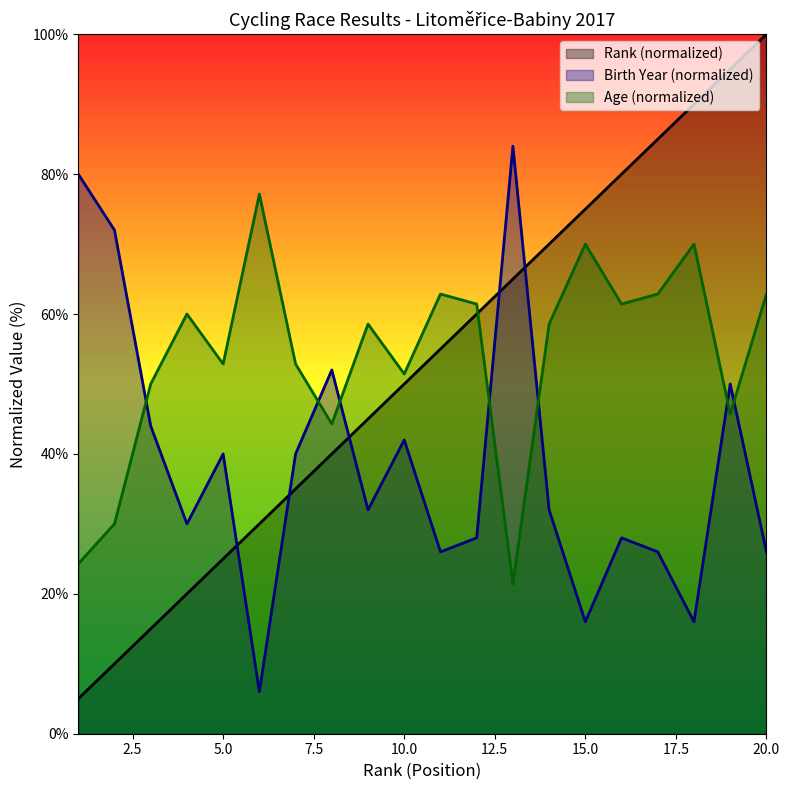

What are all the series names shown in the legend?

Rank (normalized), Birth Year (normalized), Age (normalized)